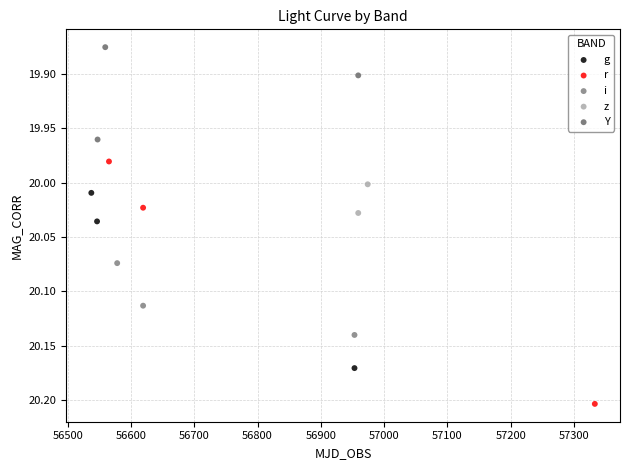

What are all the series names shown in the legend?

g, r, i, z, Y